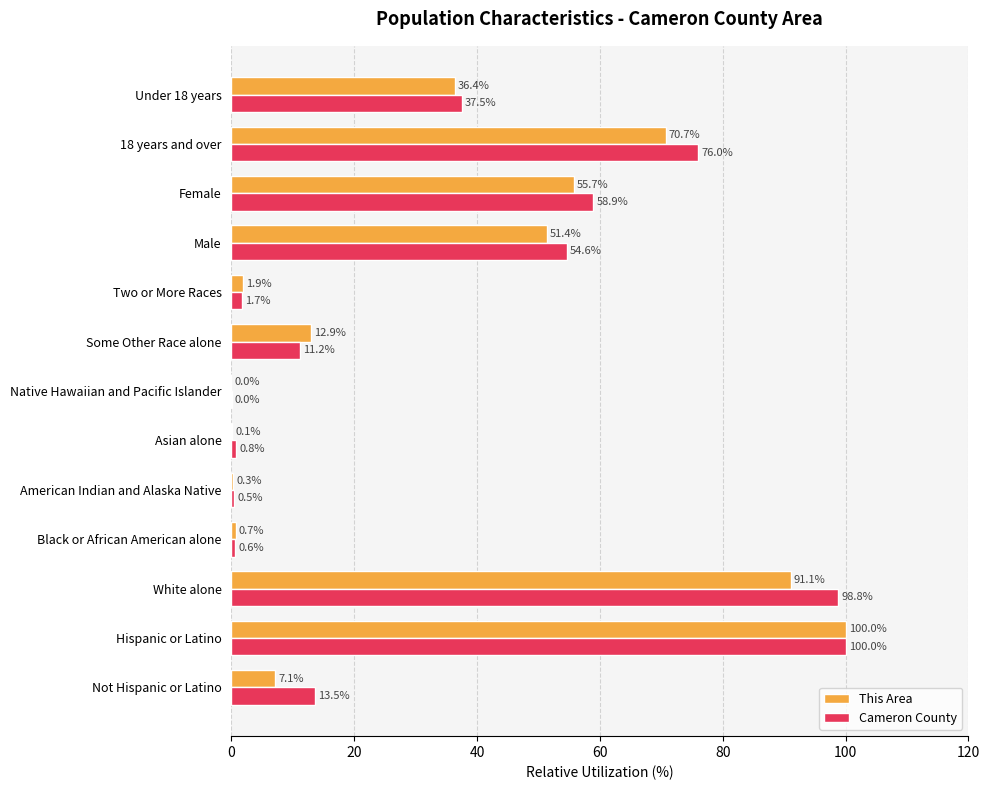

How many data points in This Area are above 12?

7